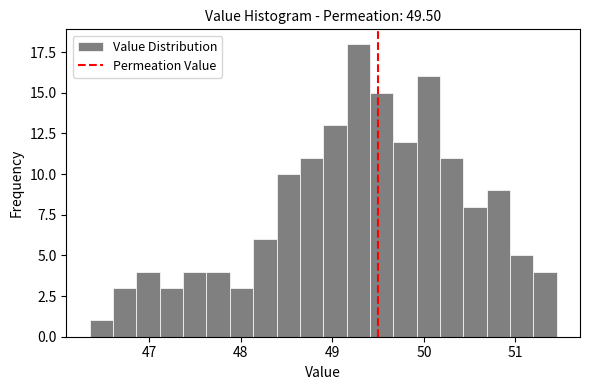

Around what value on the x-axis is the tallest bar? Give the approximate position of its centre, as read against the axis.

49.3